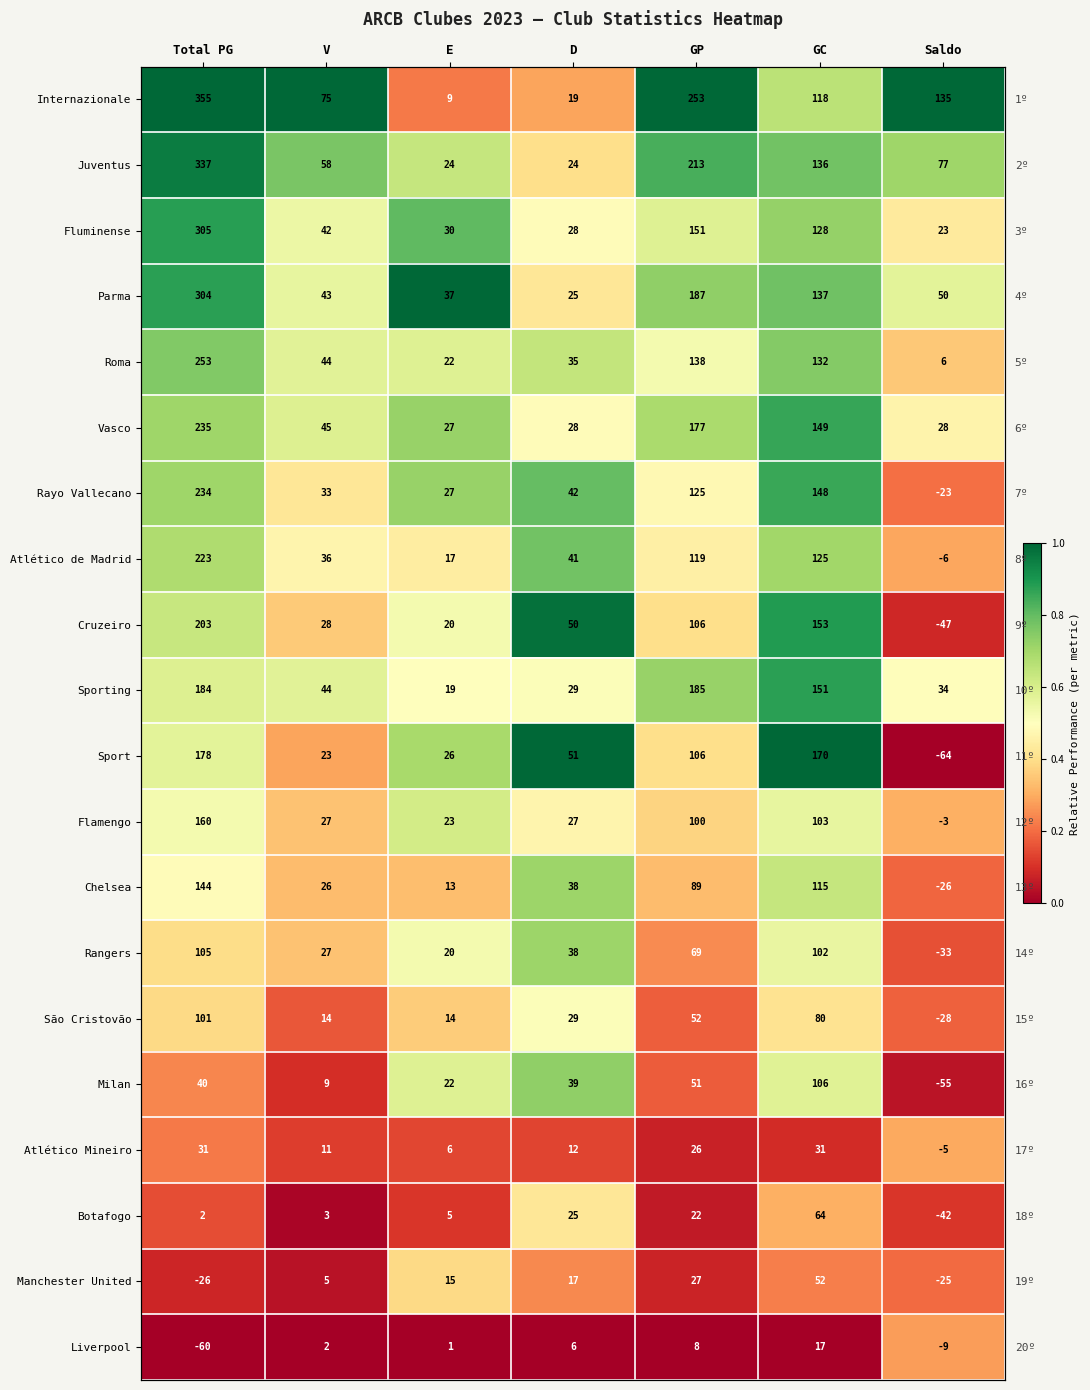

Which category has the lowest value in the Roma series?

Saldo